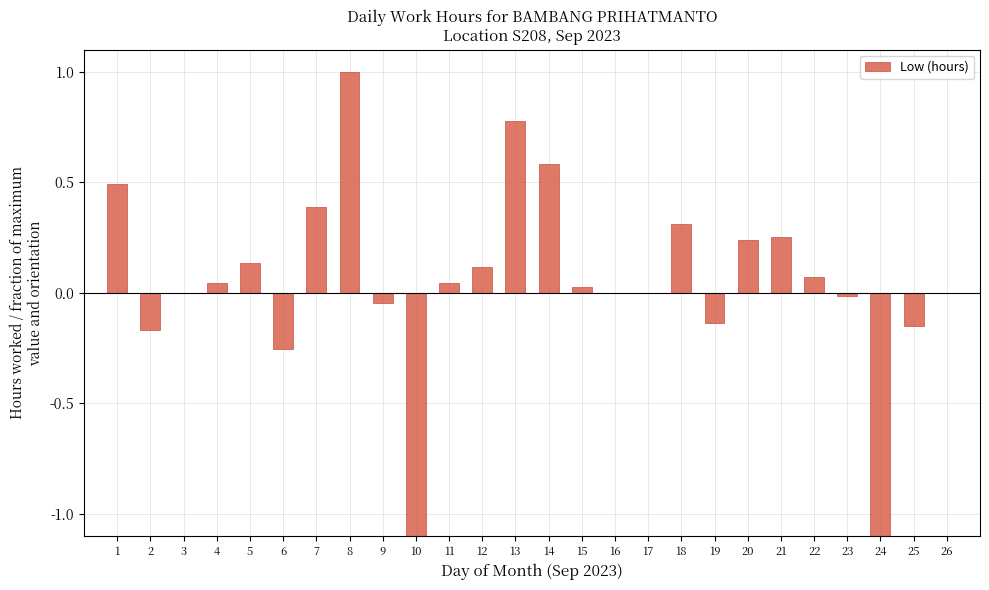

Reading left to right, transcribe all the data shown in this chart.

0.5	-0.2	0.0	0.0	0.1	-0.3	0.4	1.0	-0.0	-1.4	0.0	0.1	0.8	0.6	0.0	0.0	0.0	0.3	-0.1	0.2	0.3	0.1	-0.0	-2.3	-0.2	0.0